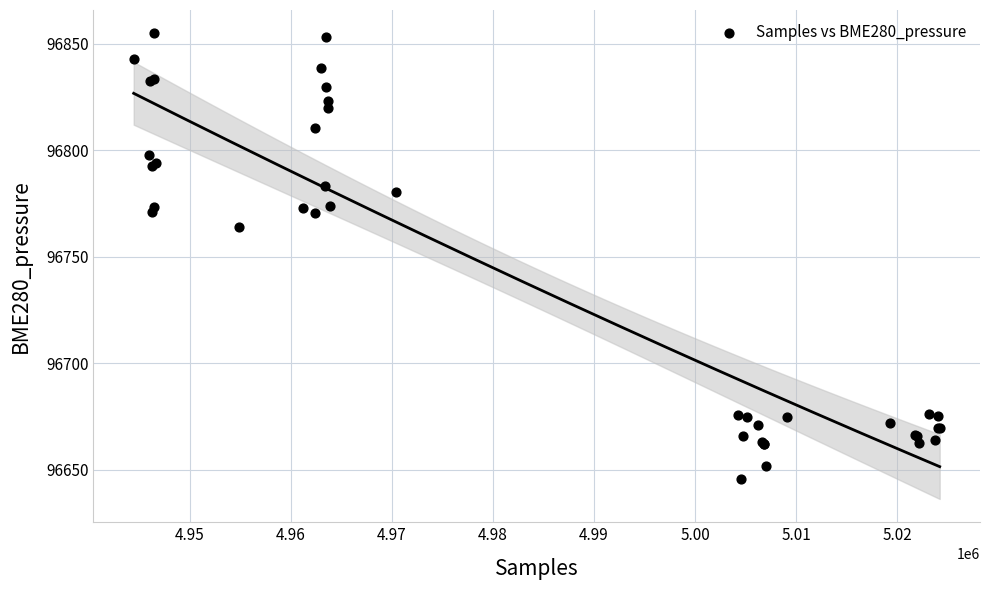

What Y value in the scatter plot is closest to 96750?

96764.1